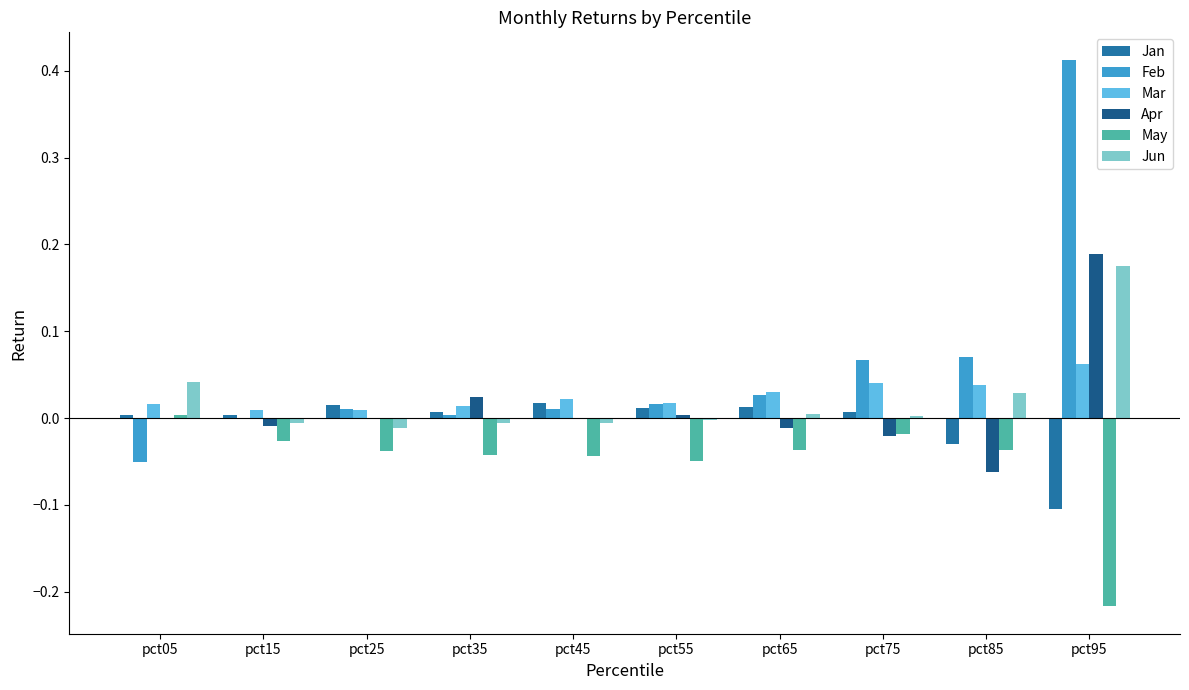

Which series changed the most between pct35 and pct85?

Apr